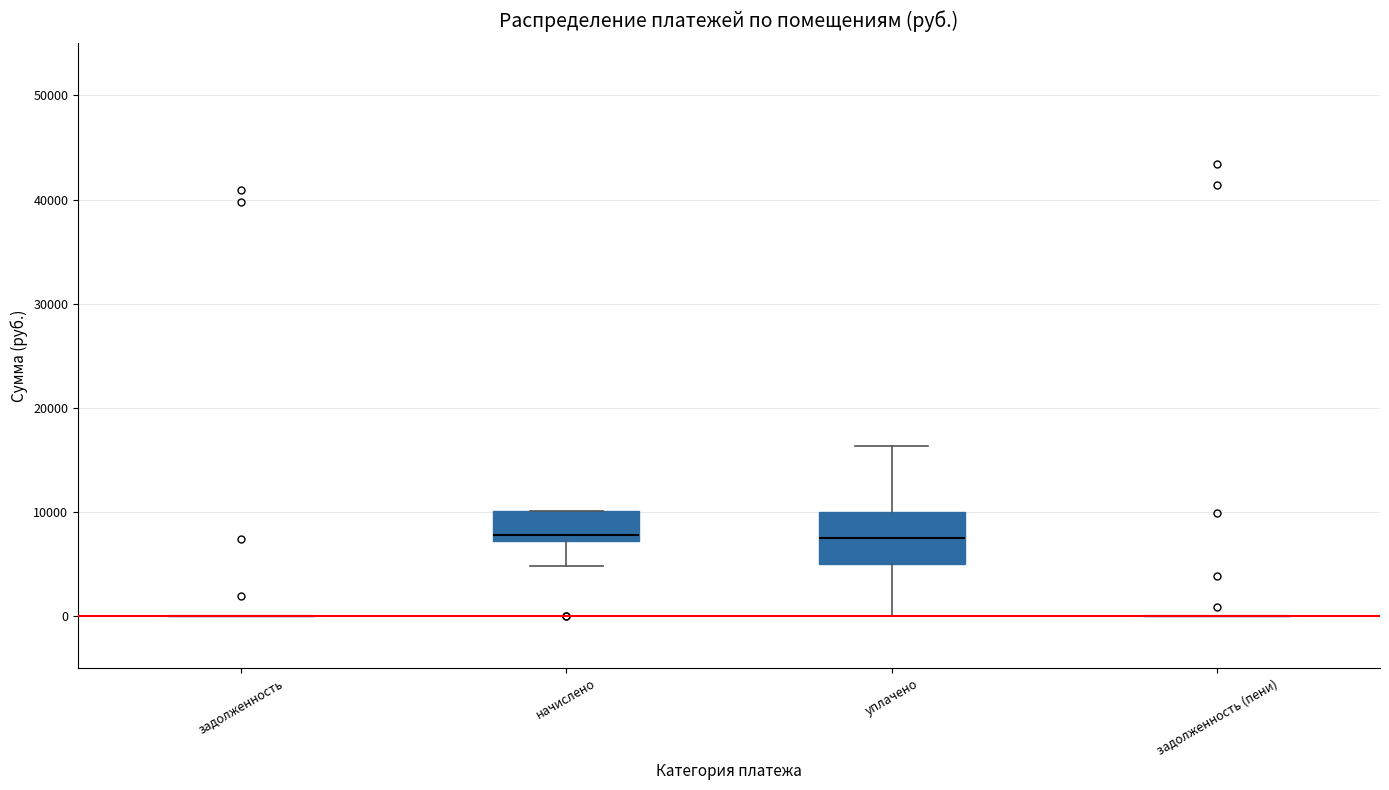

Reading left to right, read every box against the y-axis: the position of its median line, the range the box covers, and the ends of its whiskers. The values are not printed on the chart, so give them approximately, as read against the axis.

задолженность: box collapsed to a line at 0, whiskers 0 to 0
начислено: median 8000, box 7000 to 10000, whiskers 5000 to 10000
уплачено: median 7000, box 5000 to 10000, whiskers 0 to 16000
задолженность (пени): box collapsed to a line at 0, whiskers 0 to 0